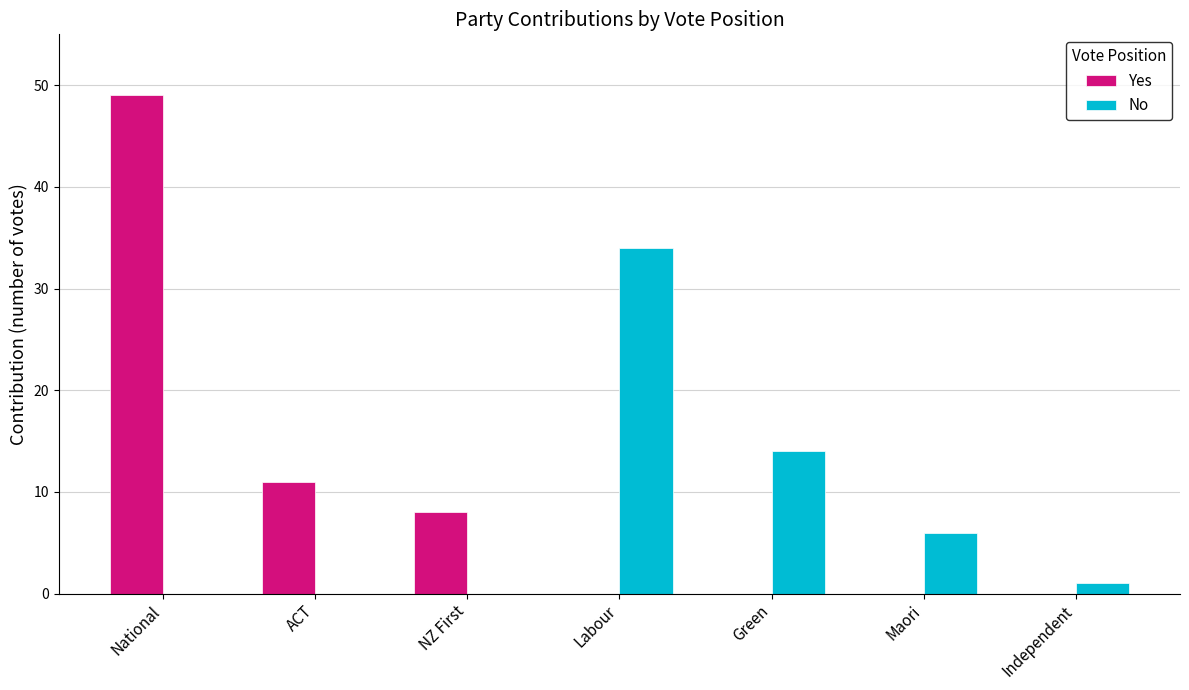

What is the sum of the Yes values at National and Maori?

49